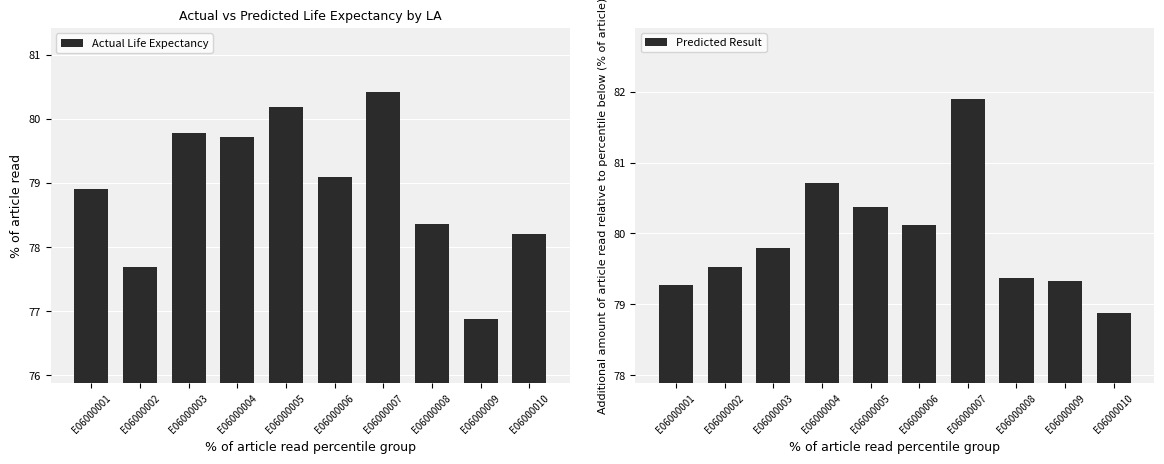

At how many categories does at least one series exceed 80?

4